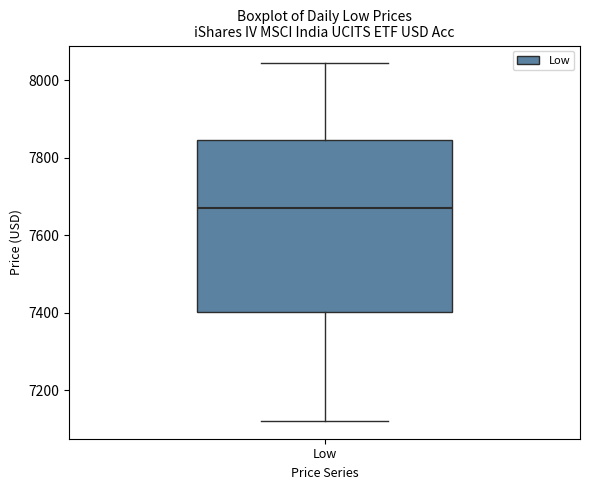

Transcribe this box plot: give where the median line is, the range the box spans, and where the two whiskers end, as read against the y-axis. The values are not printed on the chart, so give them approximately, as read against the axis.

median 7680, box 7400 to 7840, whiskers 7120 to 8040